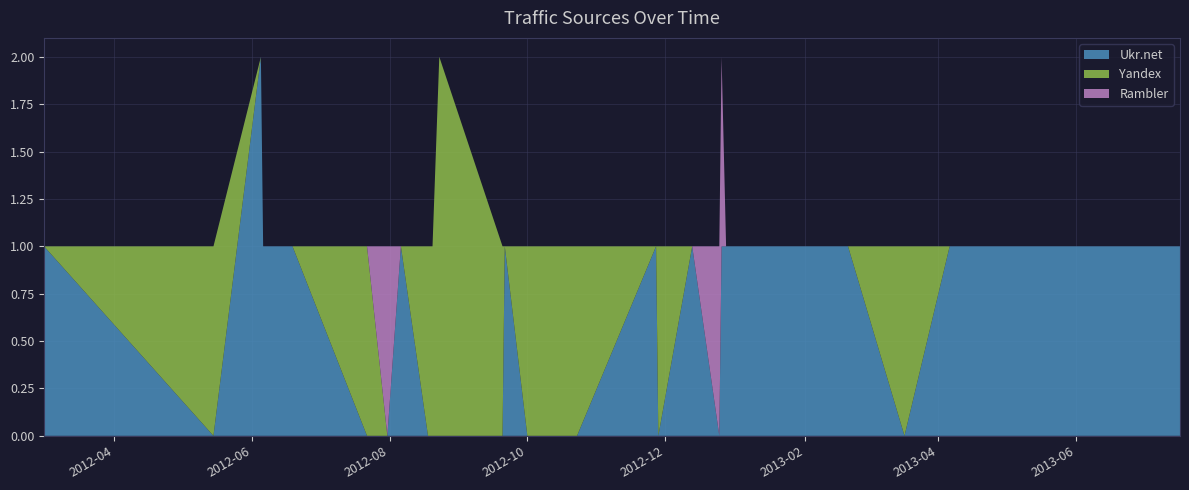

Reading left to right, extract all data points from this chart.

Ukr.net: 2012-03-01=1	2012-05-15=0	2012-06-05=2	2012-06-06=1	2012-06-19=1	2012-07-22=0	2012-07-31=0	2012-08-06=1	2012-08-18=0	2012-08-19=0	2012-08-20=0	2012-08-23=0	2012-09-20=0	2012-09-21=1	2012-10-01=0	2012-10-22=0	2012-10-23=0	2012-11-27=1	2012-11-28=0	2012-12-13=1	2012-12-25=0	2012-12-26=1	2012-12-28=1	2013-01-03=1	2013-01-17=1	2013-01-22=1	2013-02-20=1	2013-03-17=0	2013-04-06=1	2013-05-12=1	2013-05-14=1	2013-06-13=1	2013-06-17=1	2013-07-17=1
Yandex: 2012-03-01=0	2012-05-15=1	2012-06-05=0	2012-06-06=0	2012-06-19=0	2012-07-22=1	2012-07-31=0	2012-08-06=0	2012-08-18=1	2012-08-19=1	2012-08-20=1	2012-08-23=2	2012-09-20=1	2012-09-21=0	2012-10-01=1	2012-10-22=1	2012-10-23=1	2012-11-27=0	2012-11-28=1	2012-12-13=0	2012-12-25=0	2012-12-26=0	2012-12-28=0	2013-01-03=0	2013-01-17=0	2013-01-22=0	2013-02-20=0	2013-03-17=1	2013-04-06=0	2013-05-12=0	2013-05-14=0	2013-06-13=0	2013-06-17=0	2013-07-17=0
Rambler: 2012-03-01=0	2012-05-15=0	2012-06-05=0	2012-06-06=0	2012-06-19=0	2012-07-22=0	2012-07-31=1	2012-08-06=0	2012-08-18=0	2012-08-19=0	2012-08-20=0	2012-08-23=0	2012-09-20=0	2012-09-21=0	2012-10-01=0	2012-10-22=0	2012-10-23=0	2012-11-27=0	2012-11-28=0	2012-12-13=0	2012-12-25=1	2012-12-26=1	2012-12-28=0	2013-01-03=0	2013-01-17=0	2013-01-22=0	2013-02-20=0	2013-03-17=0	2013-04-06=0	2013-05-12=0	2013-05-14=0	2013-06-13=0	2013-06-17=0	2013-07-17=0